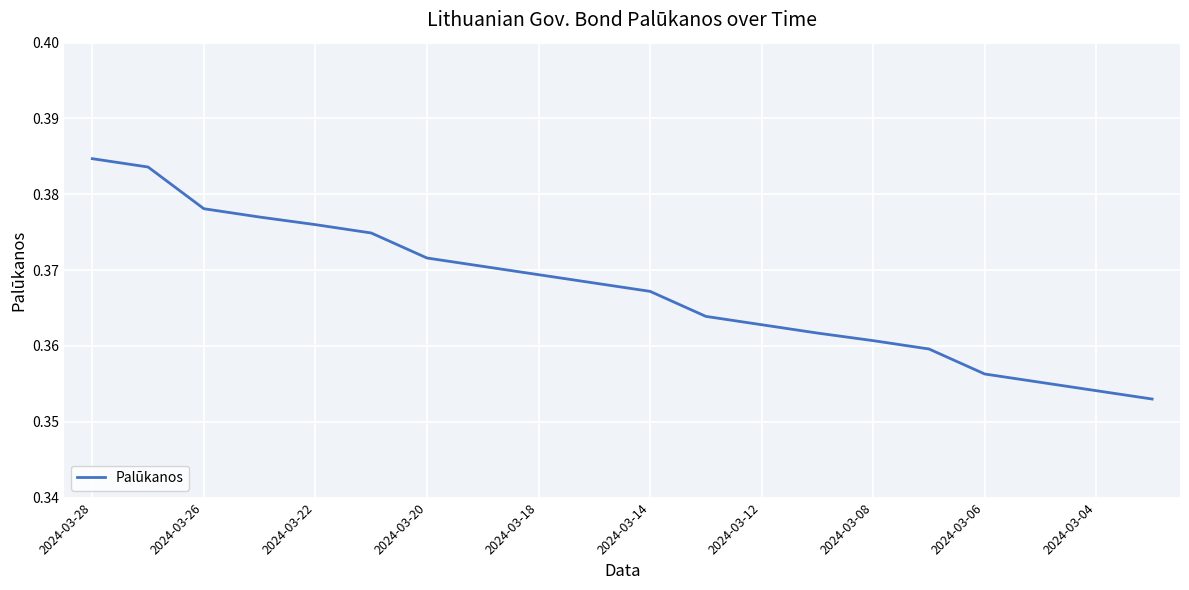

What is the value of the 18th point from the left?

0.4